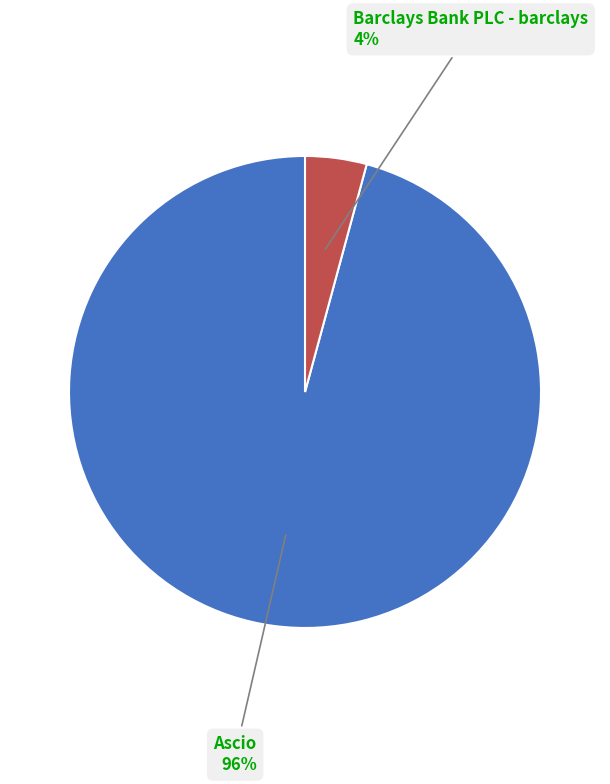

Rank the categories by value from highest to lowest.

Ascio, Barclays Bank PLC - barclays